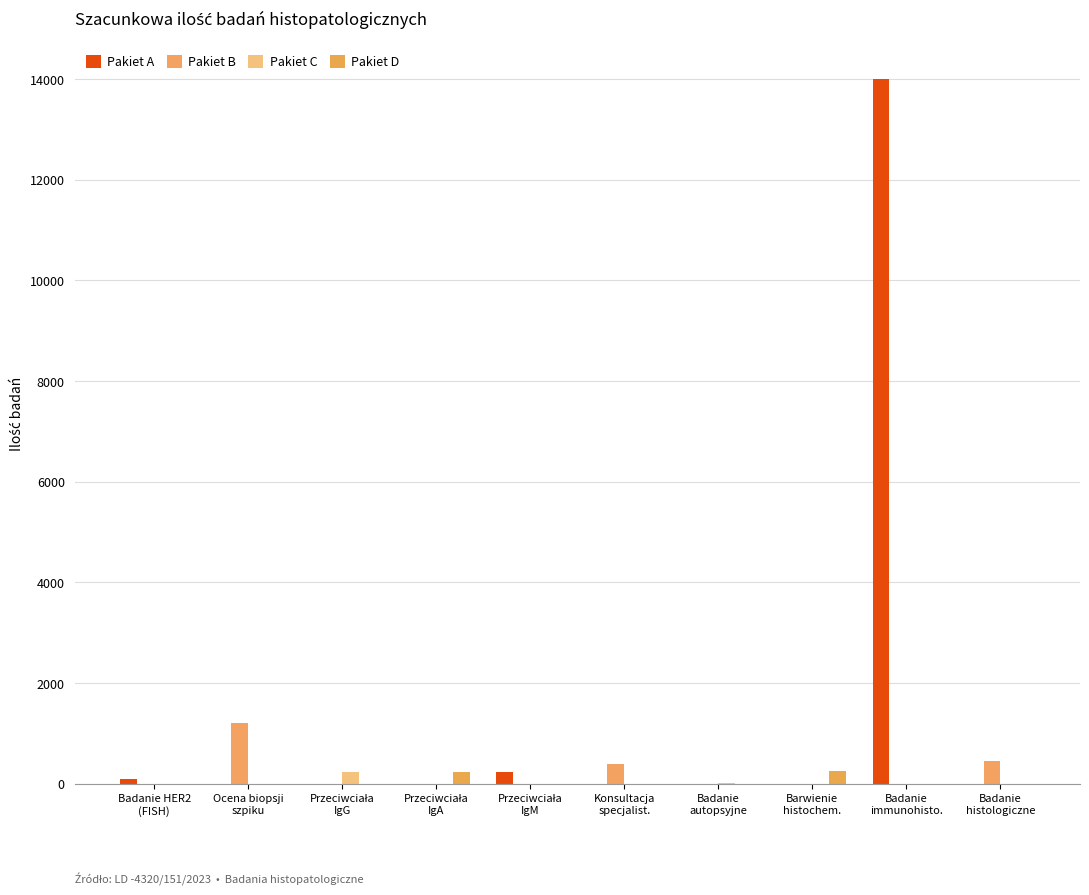

Rank the series by their maximum value, from highest to lowest.

Pakiet A, Pakiet B, Pakiet D, Pakiet C